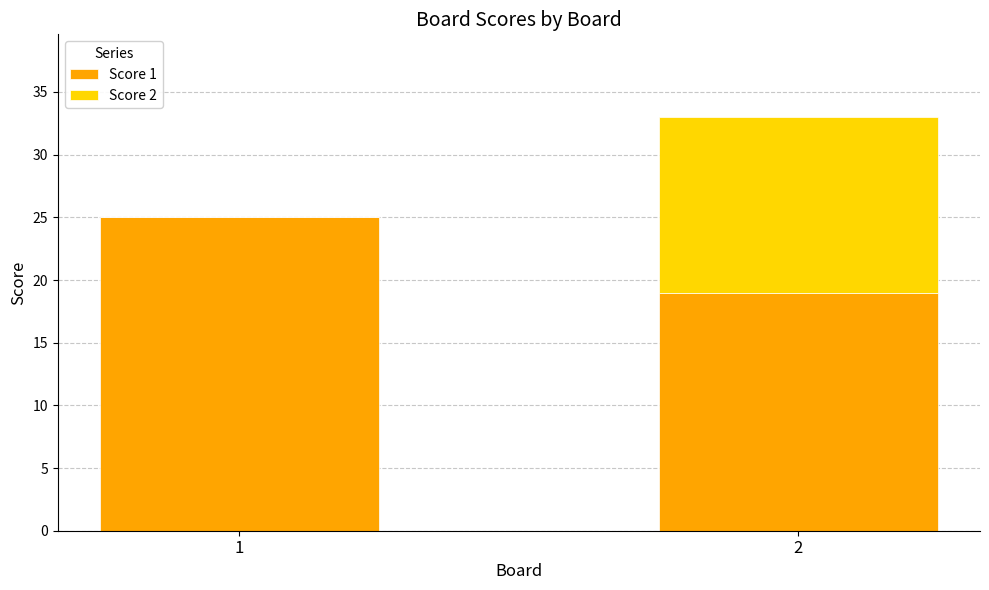

What is the total value across all series at 2?

33